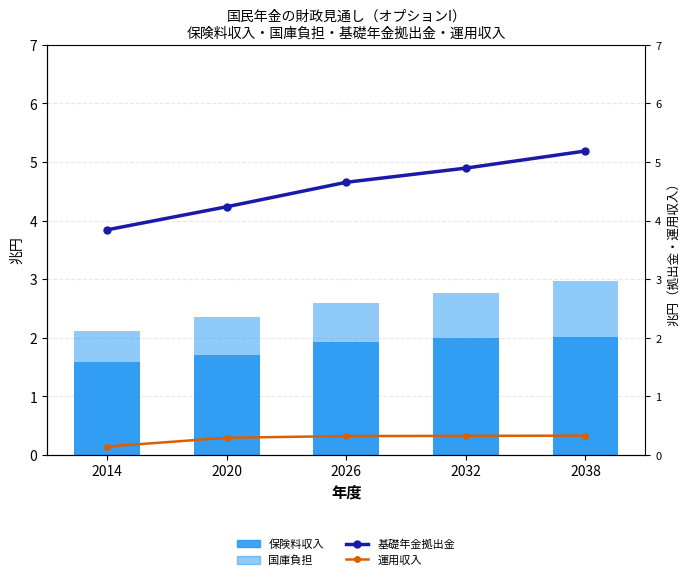

At which category does the chart reach its peak across all series?

2038